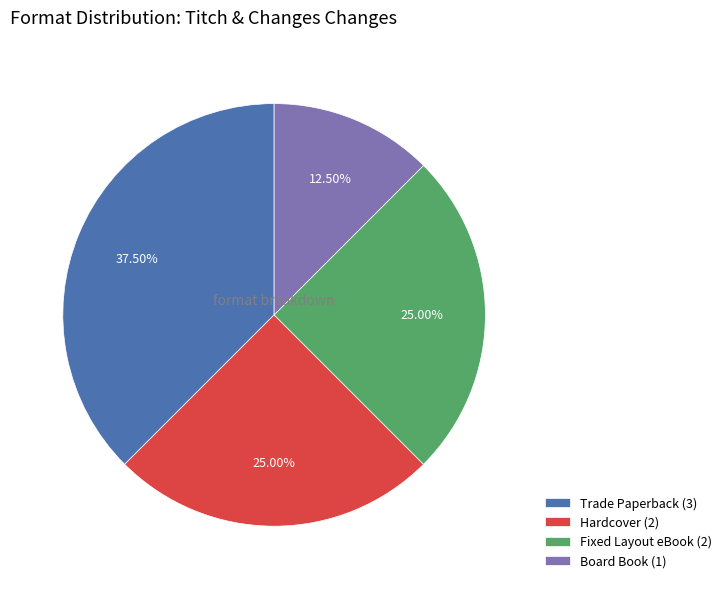

What percentage is NOT represented by Hardcover?

75.0%